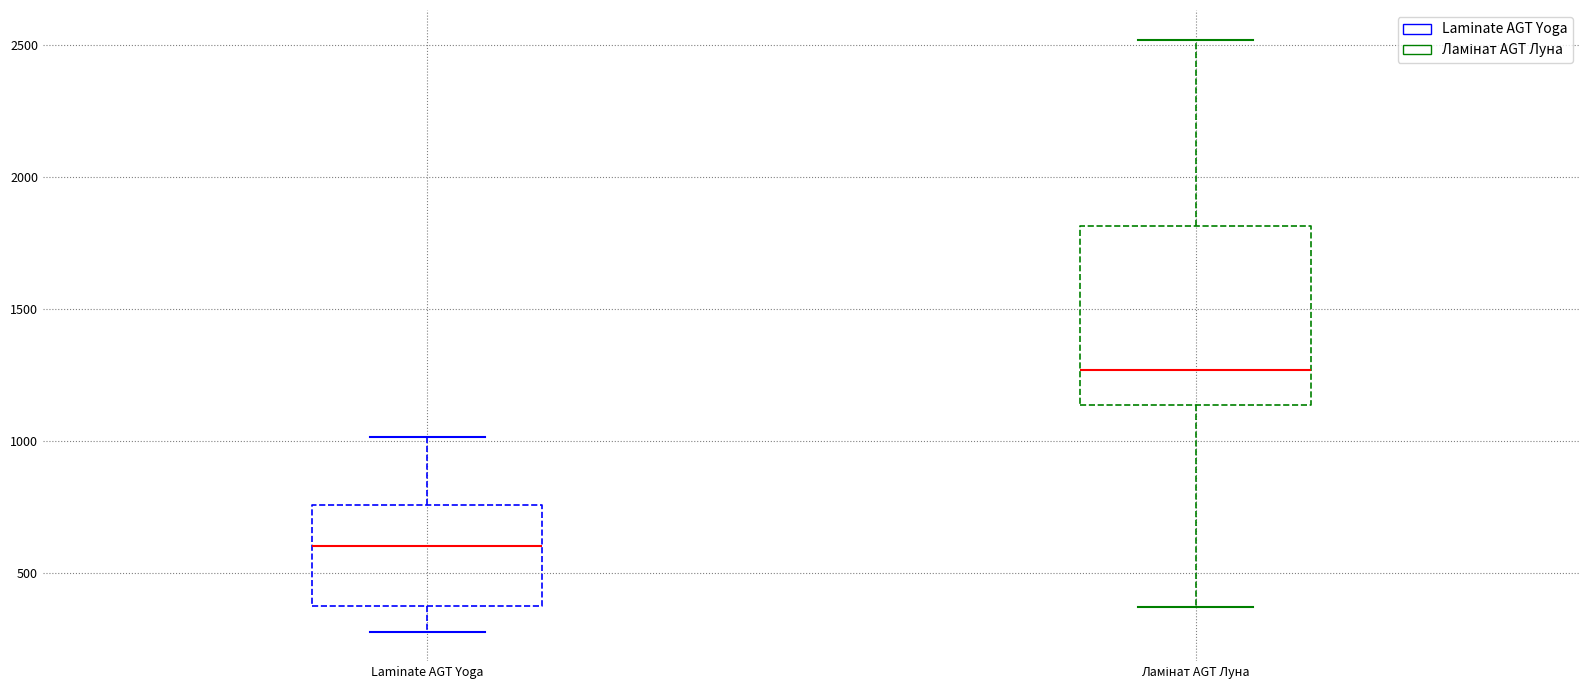

Reading left to right, transcribe this box plot: for each box, give where its median line is, the range the box spans, and where its two whiskers end, as read against the y-axis. The values are not printed on the chart, so give them approximately, as read against the axis.

Laminate AGT Yoga: median 600, box 350 to 750, whiskers 300 to 1000
Ламінат AGT Луна: median 1250, box 1150 to 1800, whiskers 350 to 2500